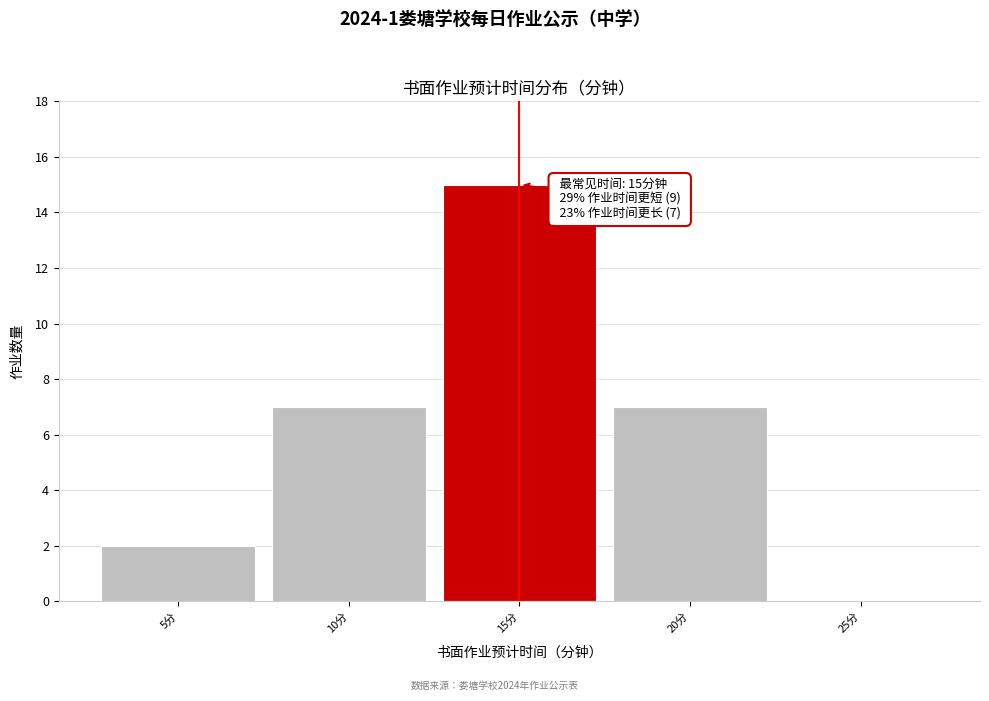

Which range on the x-axis has the tallest bar?

12.5 to 17.5